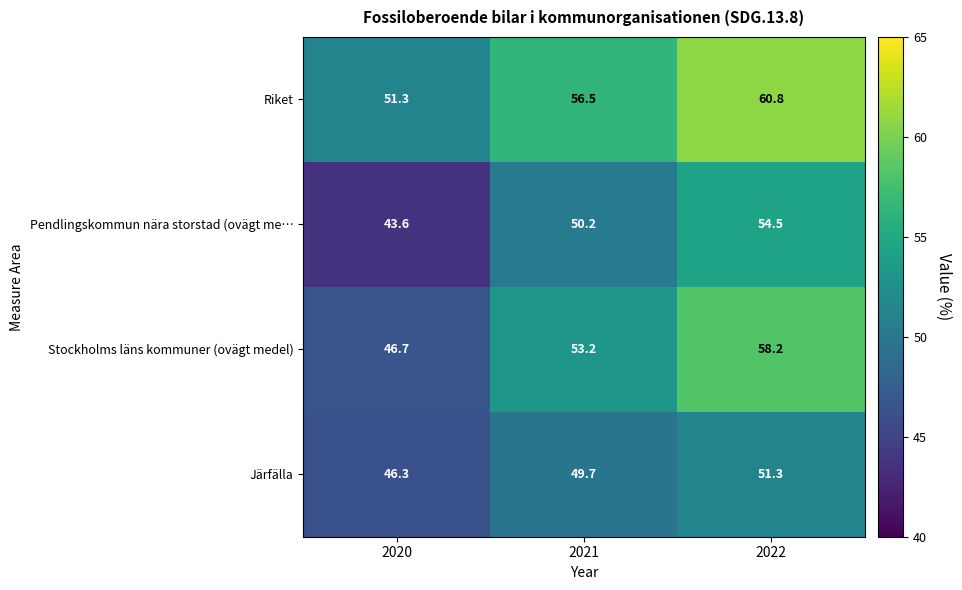

Reading left to right, what are all the values shown in this chart?

Riket: 51.3	56.5	60.8
Pendlingskommun nära storstad (ovägt me…: 43.6	50.2	54.5
Stockholms läns kommuner (ovägt medel): 46.7	53.2	58.2
Järfälla: 46.3	49.7	51.3